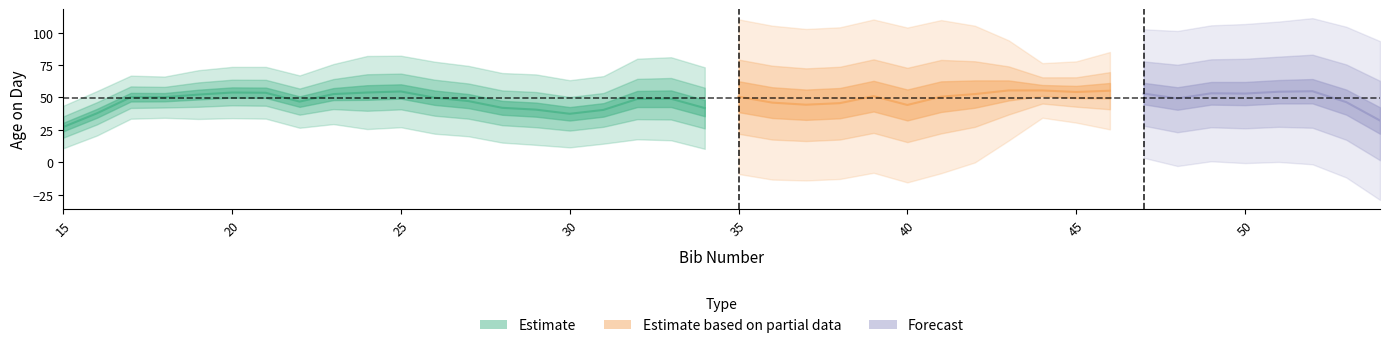

How many lines are shown in the chart?

1